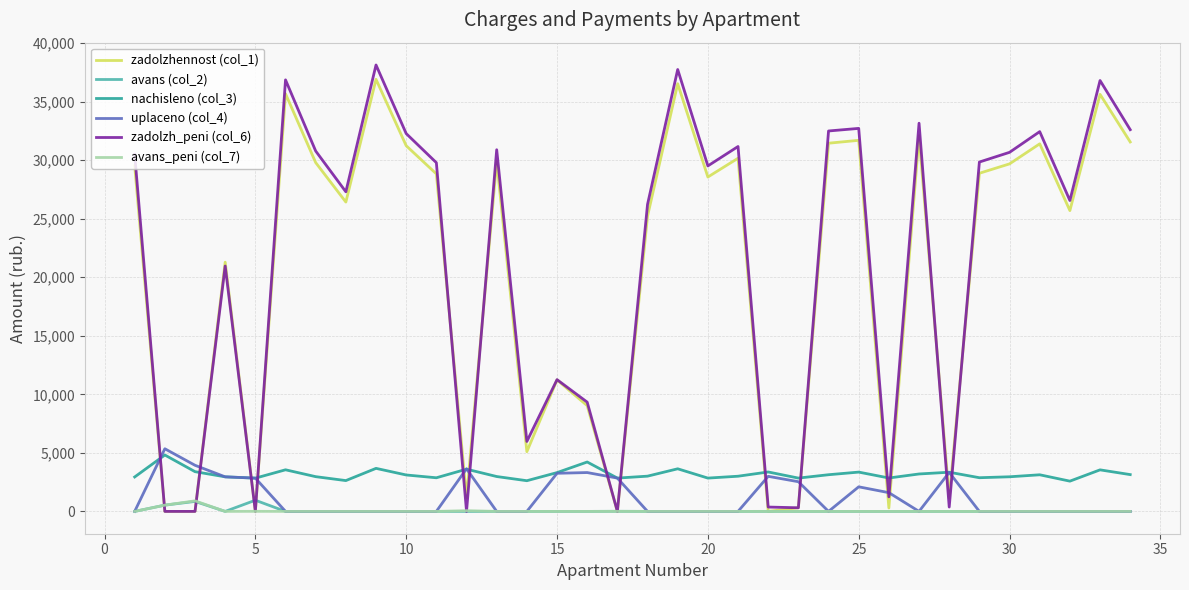

Which series has the largest range (max minus min)?

zadolzh_peni (col_6)